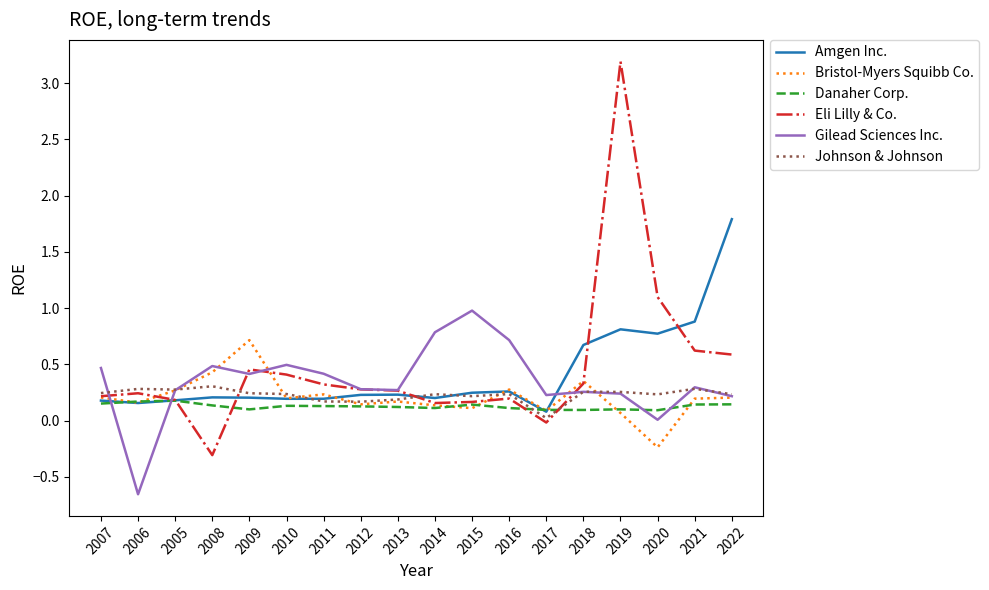

The value of Eli Lilly & Co. at 2010 is 0.1. True or false?

False